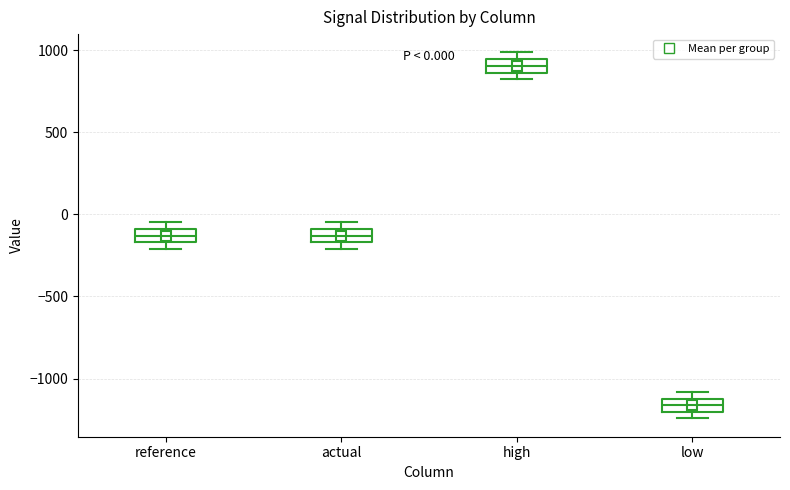

Which box's median line is the highest?

high